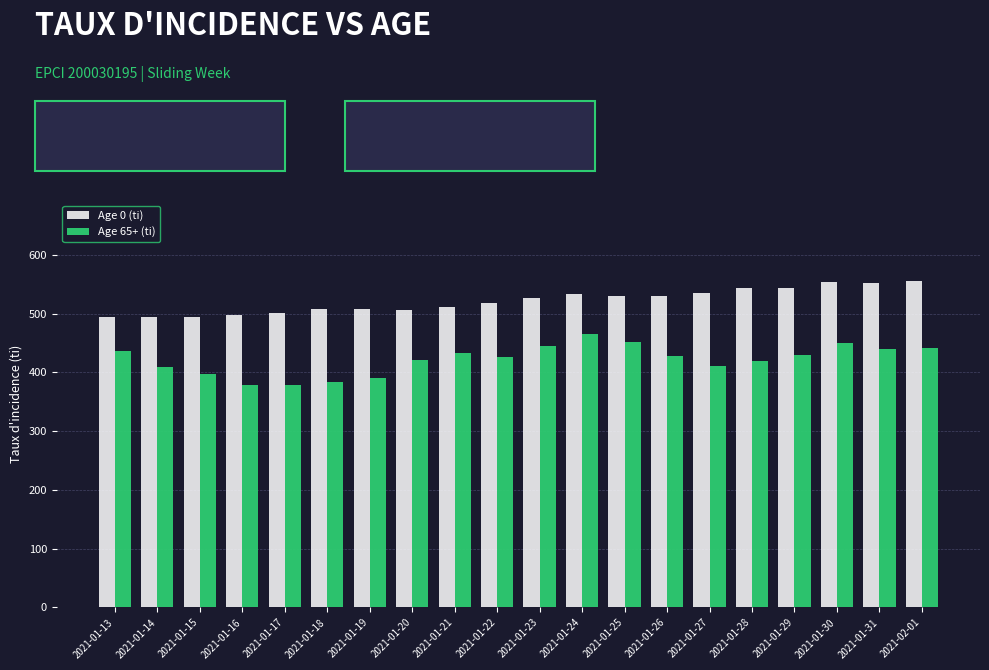

What are all the series names shown in the legend?

Age 0 (ti), Age 65+ (ti)